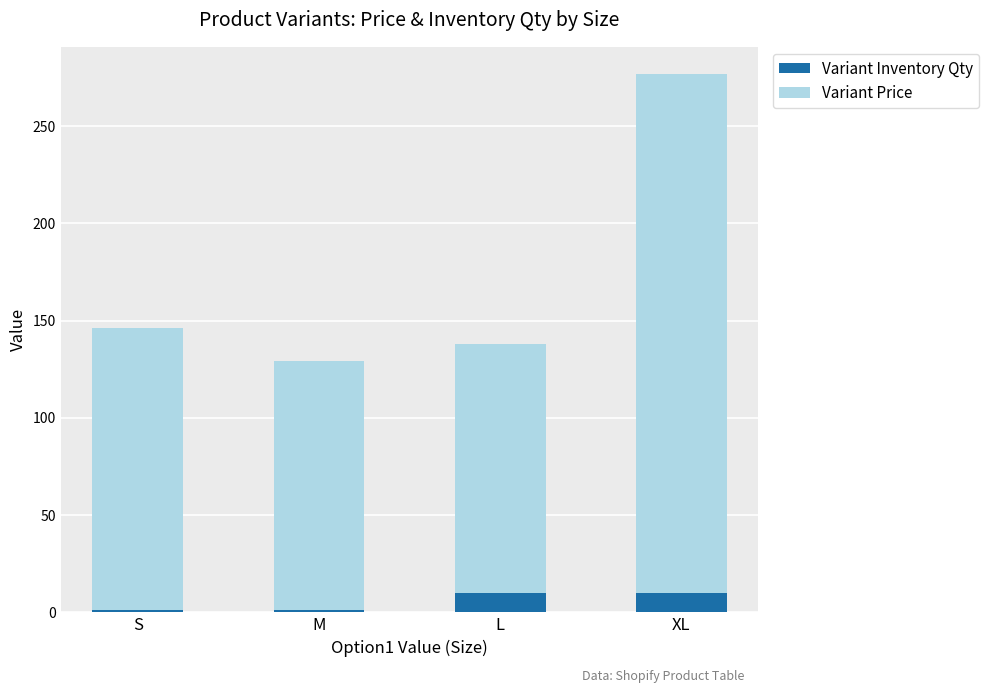

At which category is the sum across all series the highest?

XL